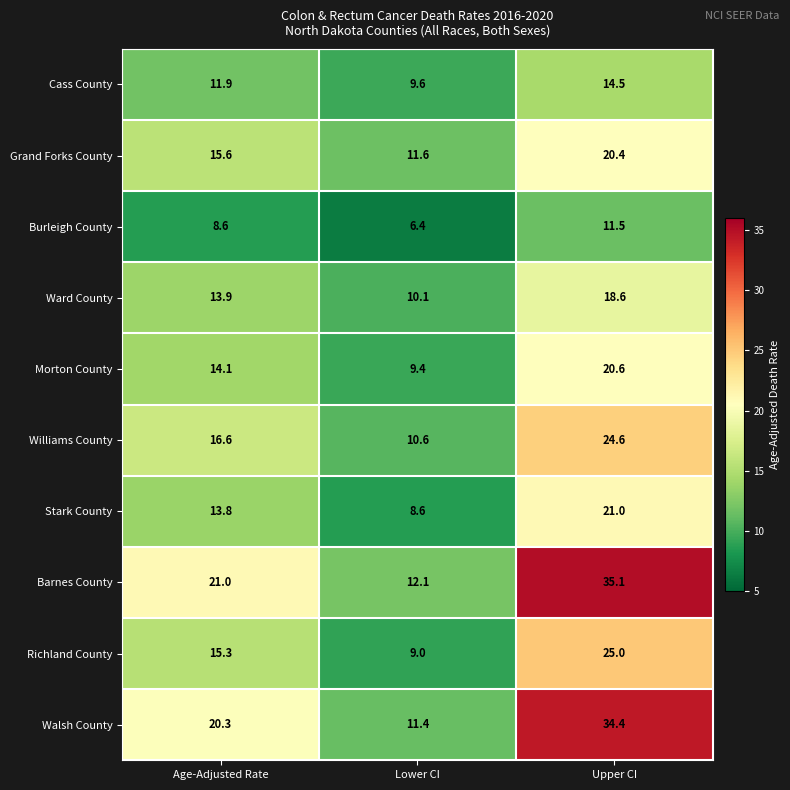

Rank the series at Age-Adjusted Rate from lowest to highest value.

Burleigh County, Cass County, Stark County, Ward County, Morton County, Richland County, Grand Forks County, Williams County, Walsh County, Barnes County